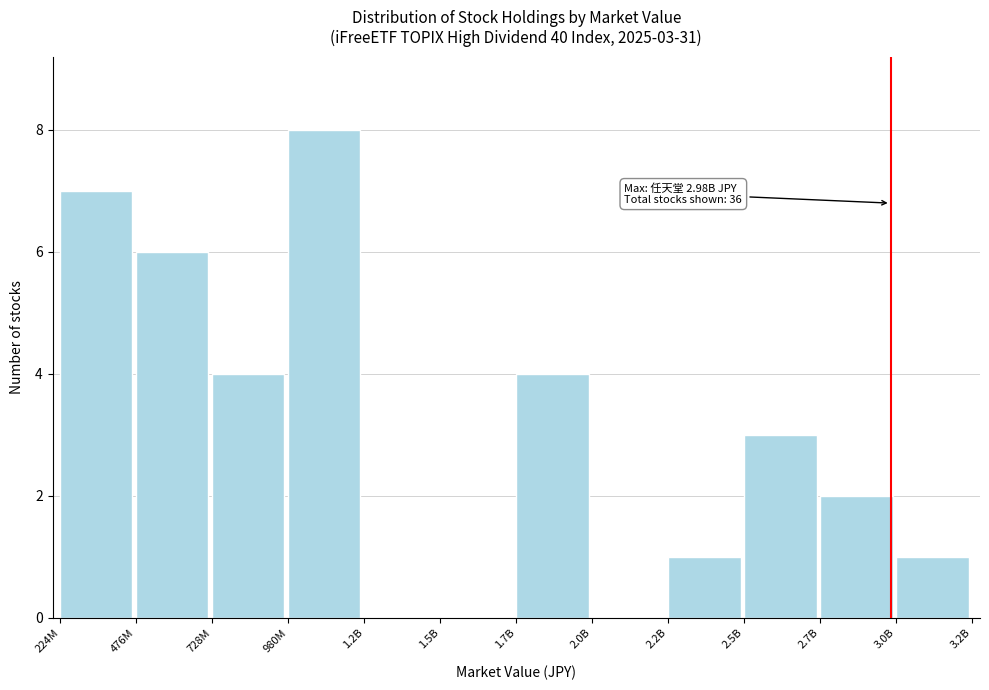

Reading right to left, extract all data points from this chart.

3.0B=1	2.7B=2	2.5B=3	2.2B=1	2.0B=0	1.7B=4	1.5B=0	1.2B=0	980M=8	728M=4	476M=6	224M=7